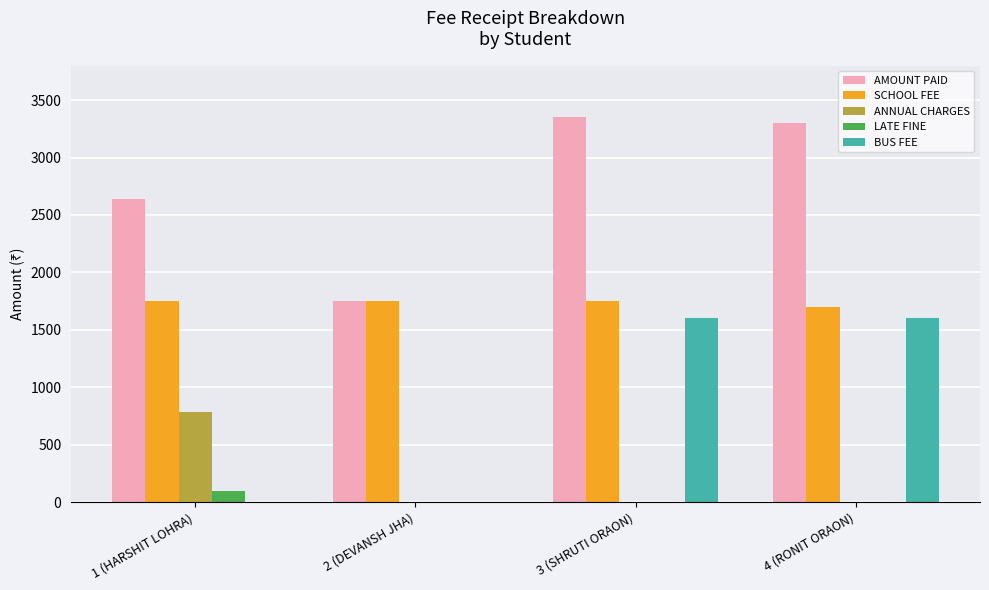

Reading left to right, extract all data points from this chart.

AMOUNT PAID: 1 (HARSHIT LOHRA)=2635	2 (DEVANSH JHA)=1750	3 (SHRUTI ORAON)=3350	4 (RONIT ORAON)=3300
SCHOOL FEE: 1 (HARSHIT LOHRA)=1750	2 (DEVANSH JHA)=1750	3 (SHRUTI ORAON)=1750	4 (RONIT ORAON)=1700
ANNUAL CHARGES: 1 (HARSHIT LOHRA)=785	2 (DEVANSH JHA)=0	3 (SHRUTI ORAON)=0	4 (RONIT ORAON)=0
LATE FINE: 1 (HARSHIT LOHRA)=100	2 (DEVANSH JHA)=0	3 (SHRUTI ORAON)=0	4 (RONIT ORAON)=0
BUS FEE: 1 (HARSHIT LOHRA)=0	2 (DEVANSH JHA)=0	3 (SHRUTI ORAON)=1600	4 (RONIT ORAON)=1600